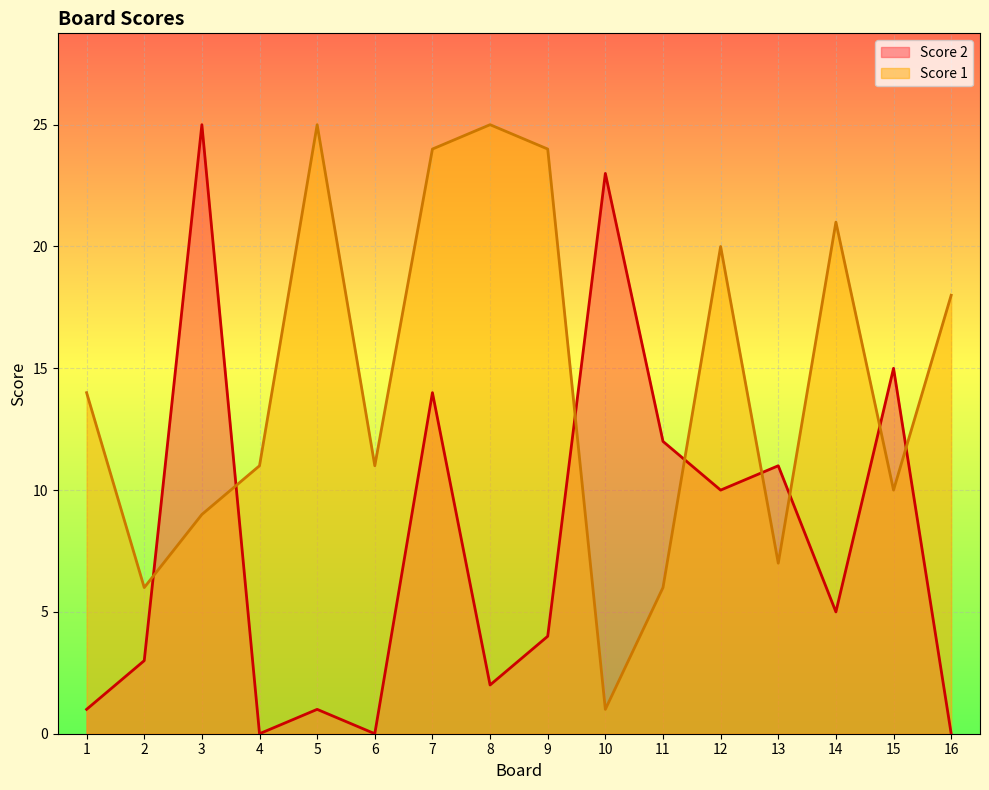

Does the chart display data point markers on the line(s)?

No